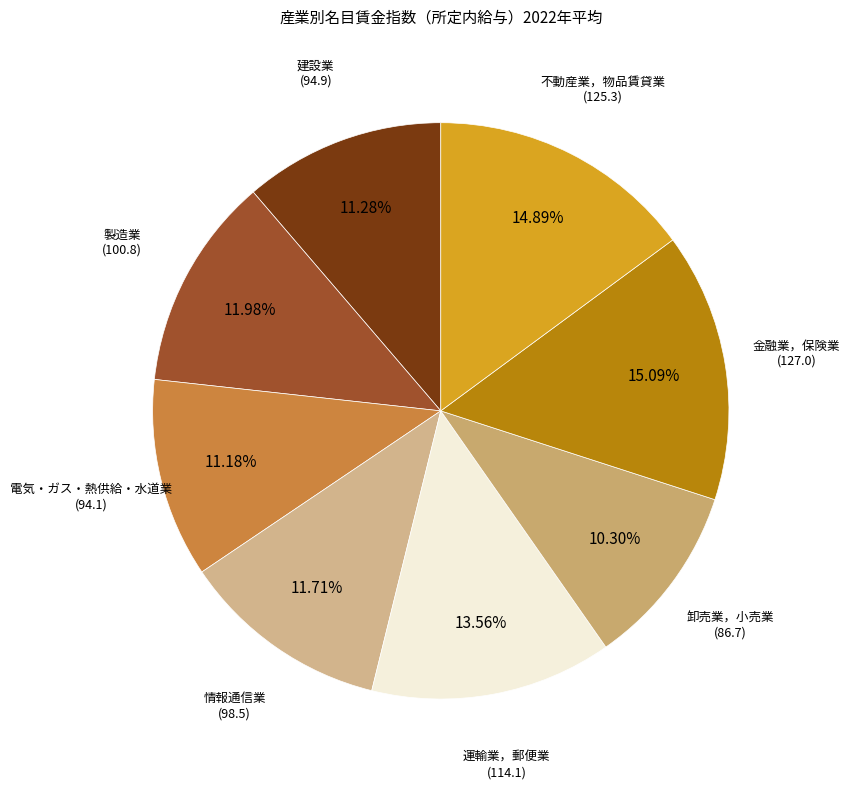

Does any single category account for the majority?

No